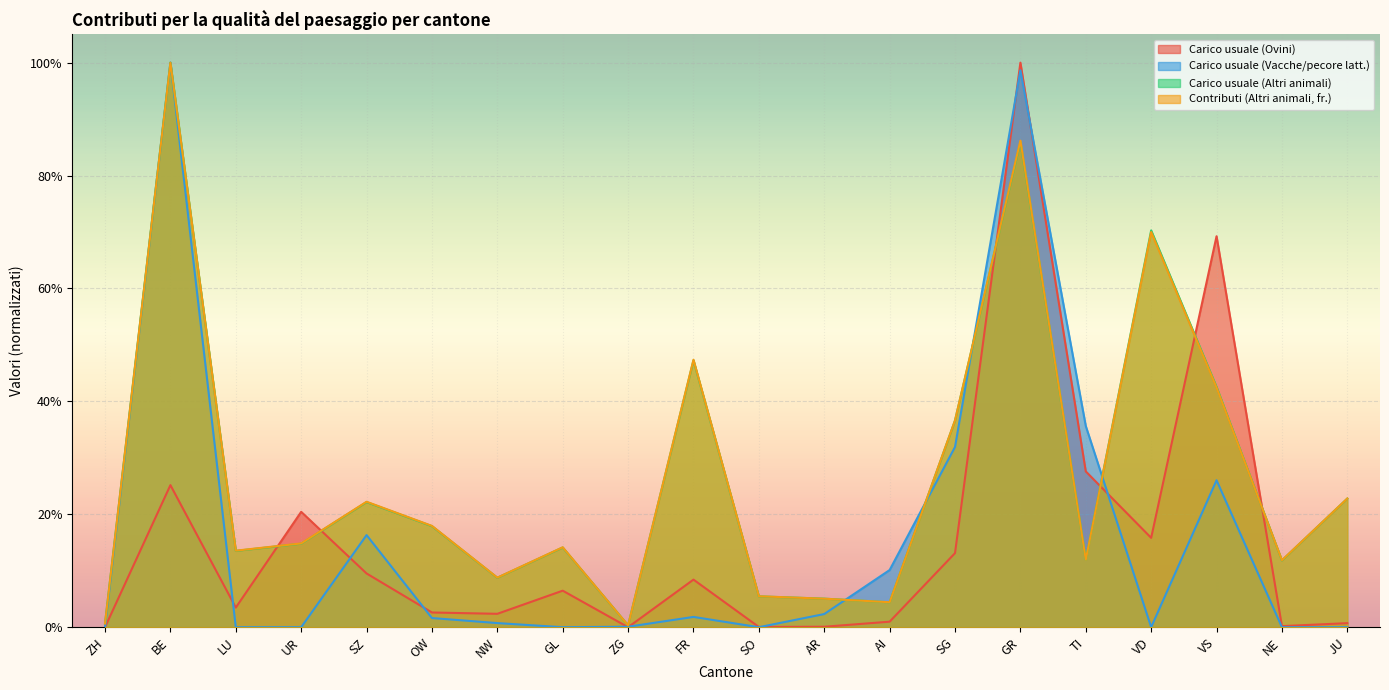

Rank the series by their maximum value, from highest to lowest.

Carico usuale (Ovini), Carico usuale (Vacche/pecore latt.), Carico usuale (Altri animali), Contributi (Altri animali, fr.)